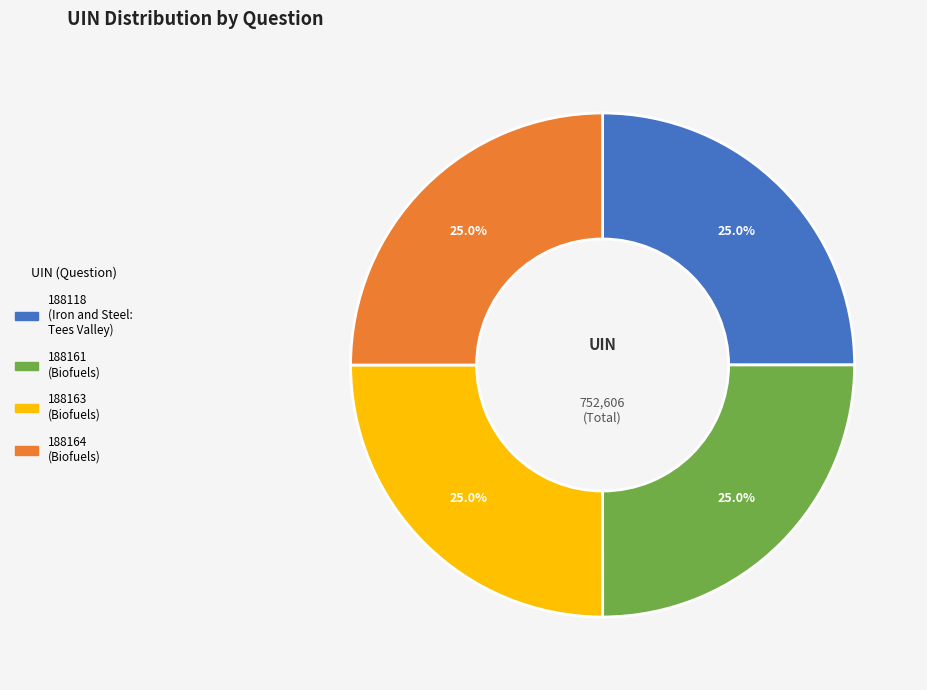

Count the number of slices in the pie.

4